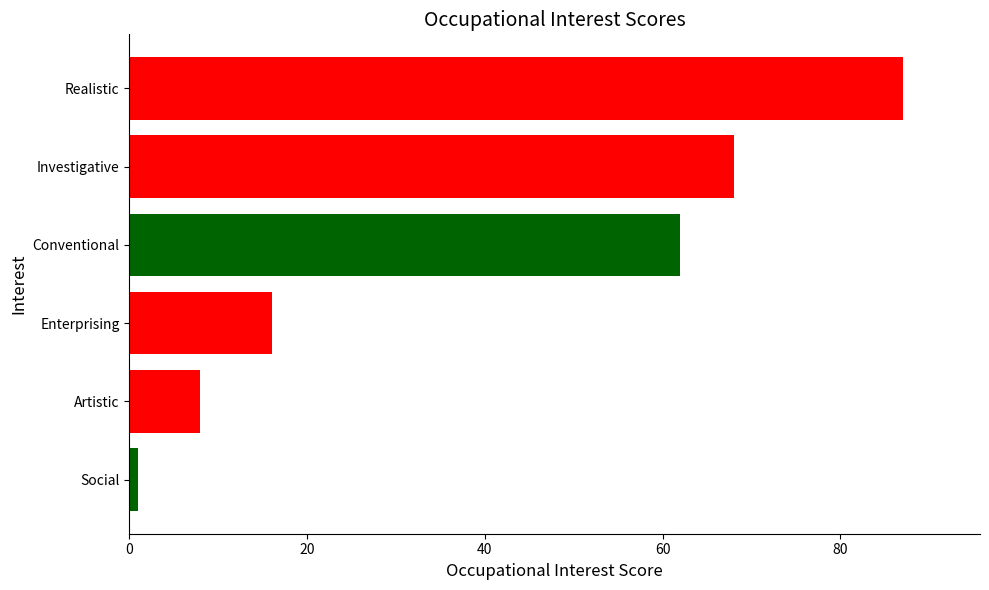

What is the sum of all values?

242